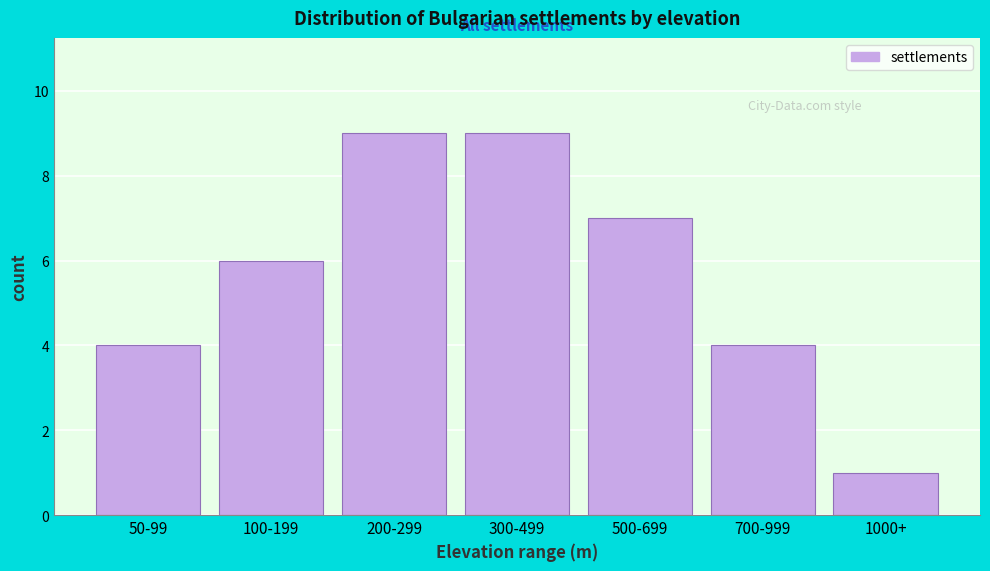

Reading left to right, what are all the values shown in this chart?

4	6	9	9	7	4	1